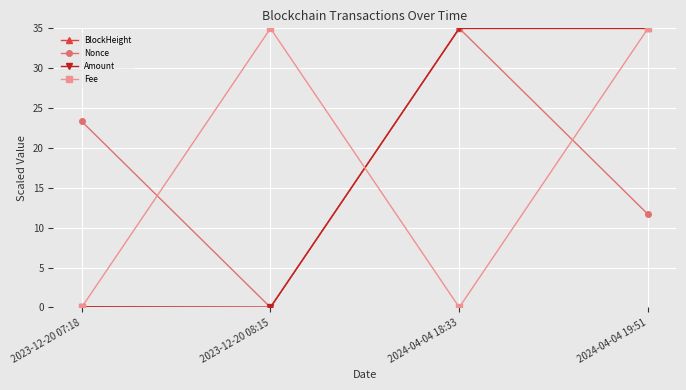

How many categories are shown in the chart?

4